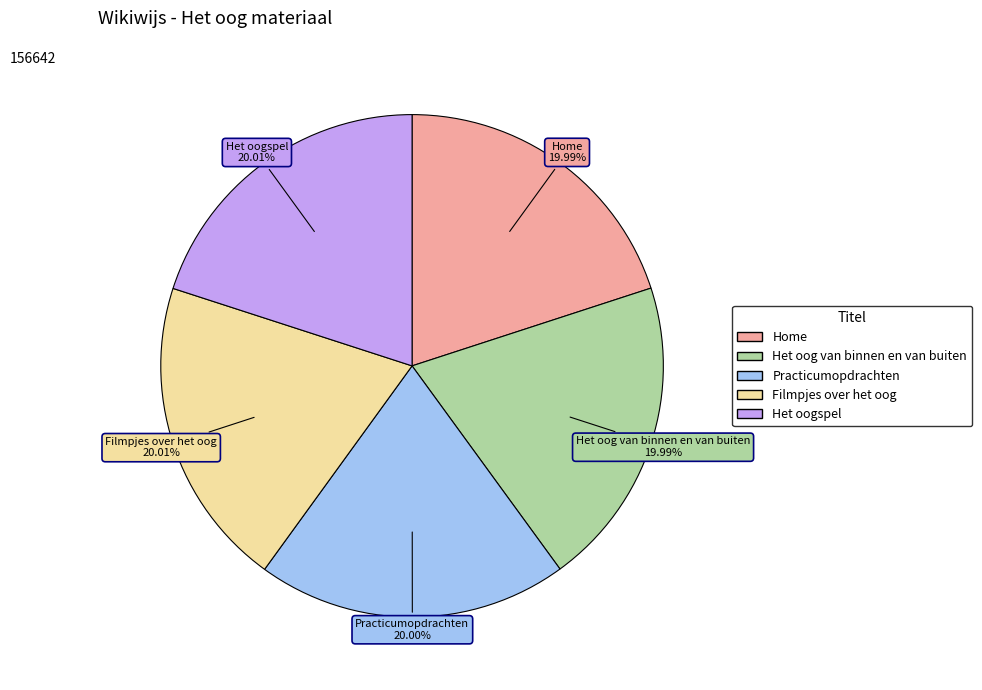

How many slices are in this pie chart?

5